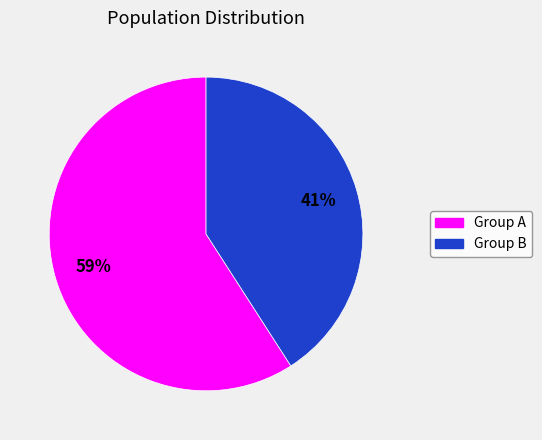

To the nearest percent, what is the average slice percentage?

50%